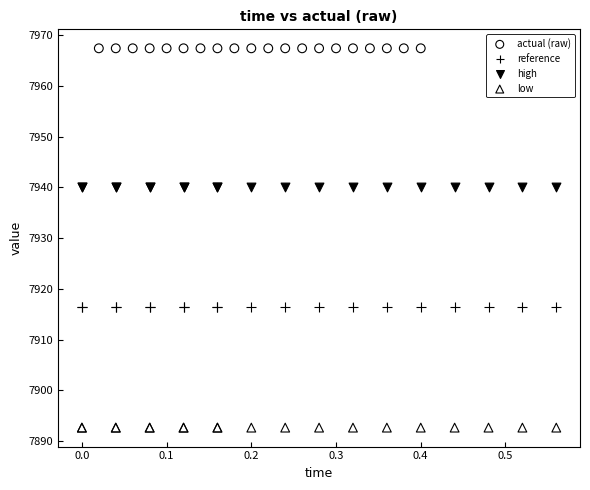

Which series reaches the maximum Y coordinate?

actual (raw)